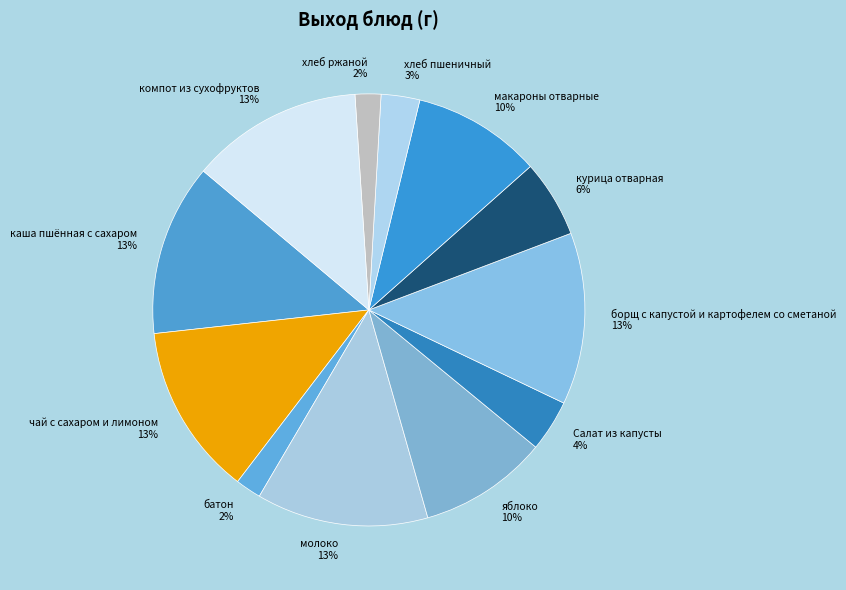

True or false: компот из сухофруктов accounts for 4% of the total.

False